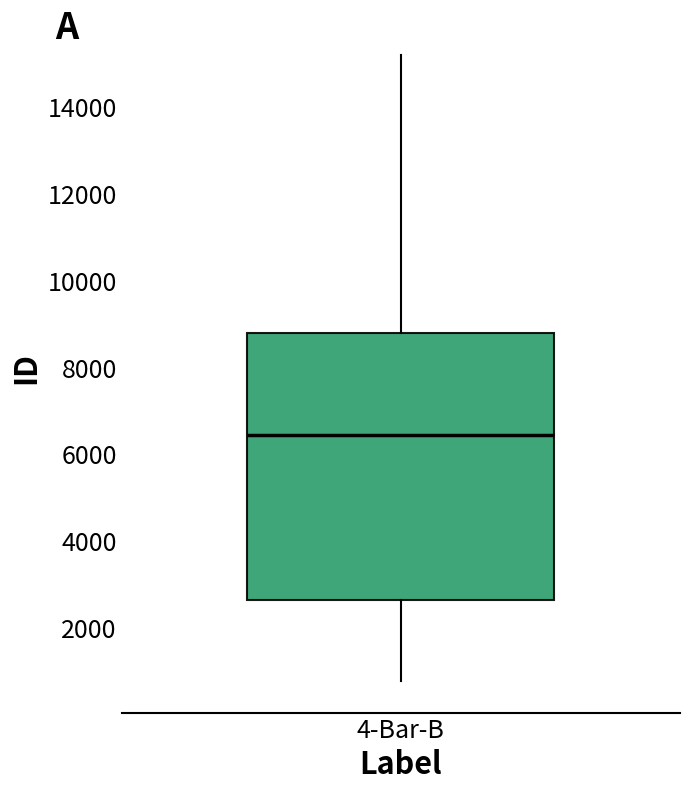

Transcribe this box plot: give where the median line is, the range the box spans, and where the two whiskers end, as read against the y-axis. The values are not printed on the chart, so give them approximately, as read against the axis.

median 6400, box 2600 to 8800, whiskers 800 to 15200